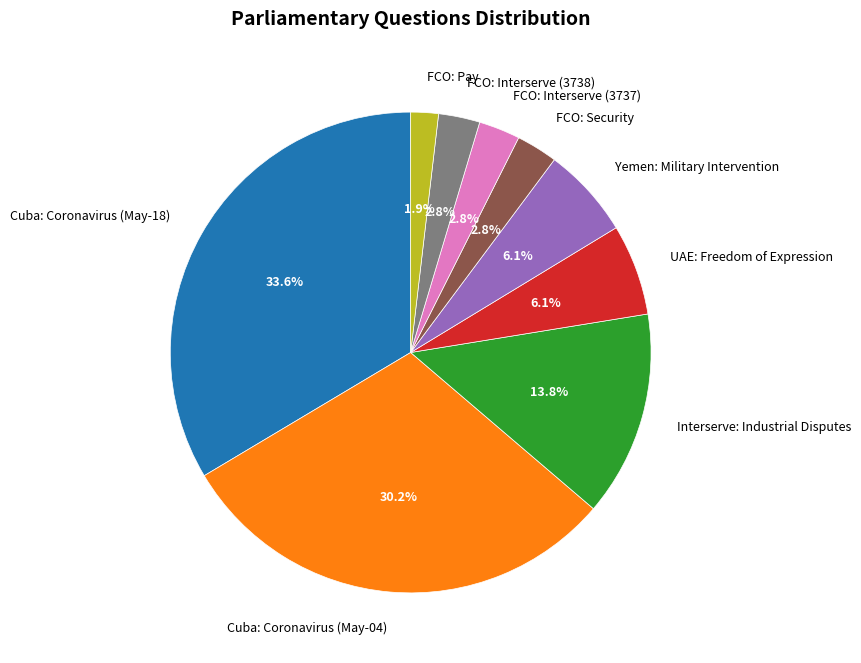

To the nearest percent, what portion does Cuba: Coronavirus (May-18) represent?

34%